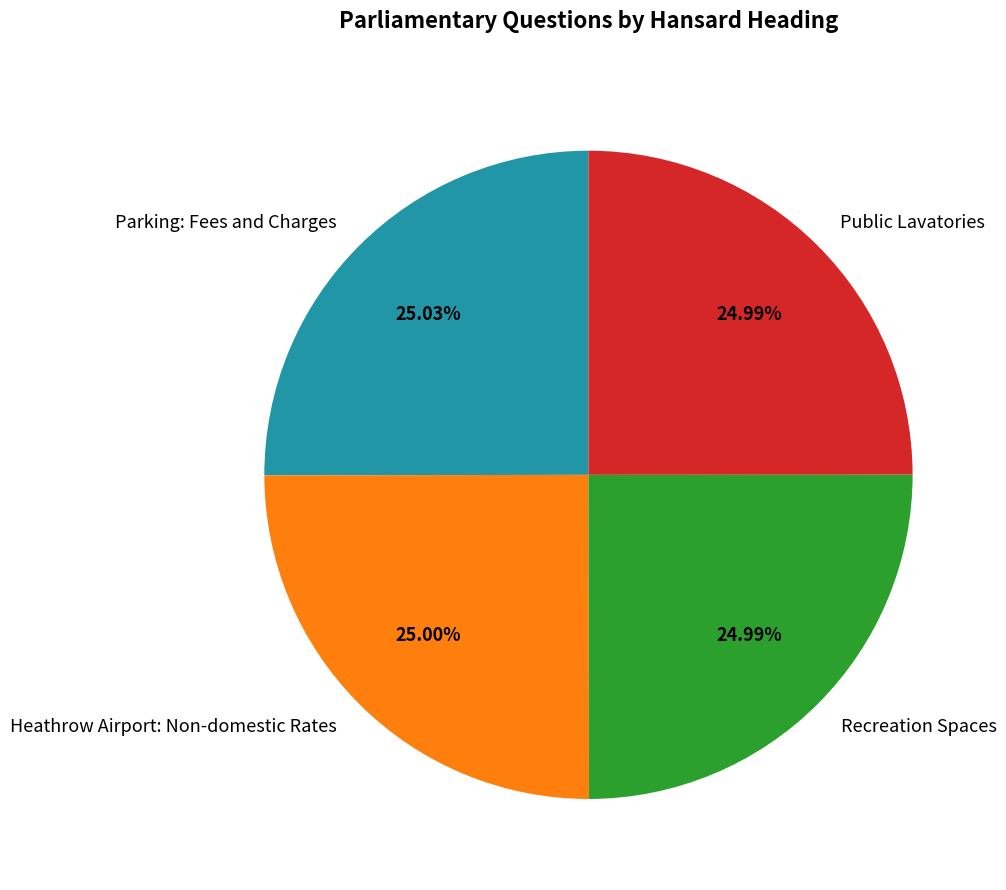

Does any single category account for the majority?

No